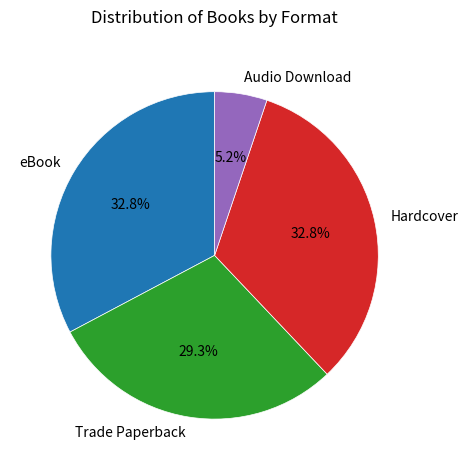

What is the smallest slice in the pie chart?

Audio Download